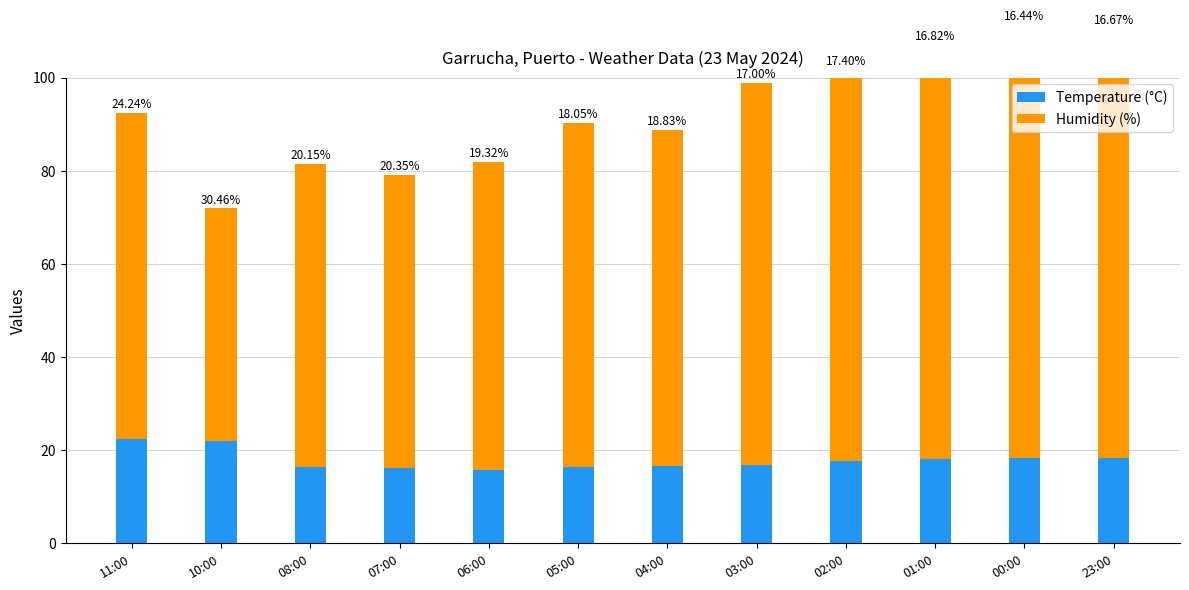

Which series changed the most between 03:00 and 02:00?

Humidity (%)